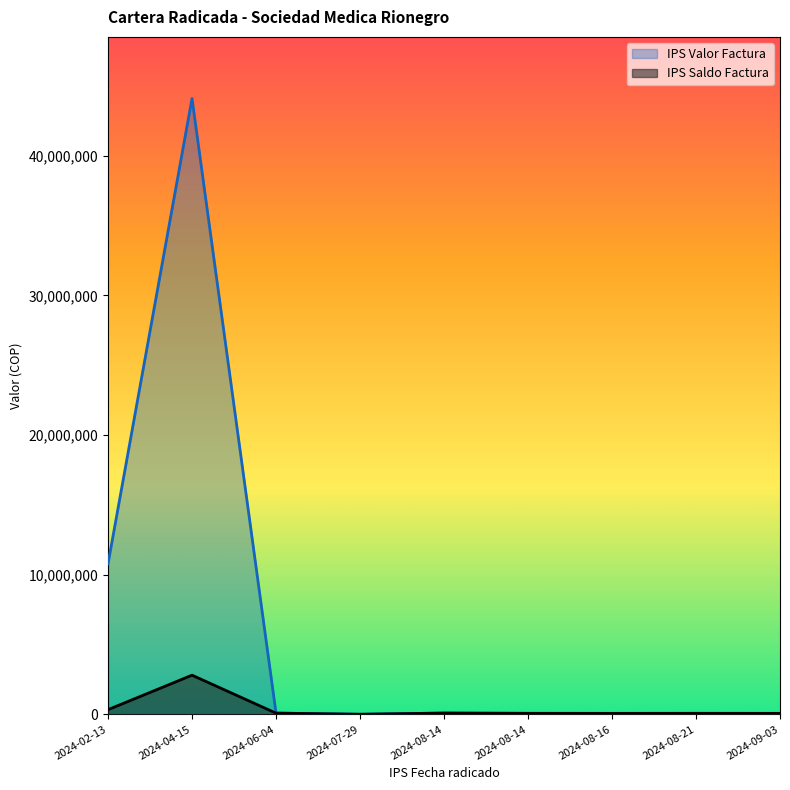

Where is the first local maximum for IPS Saldo Factura?

2024-04-15